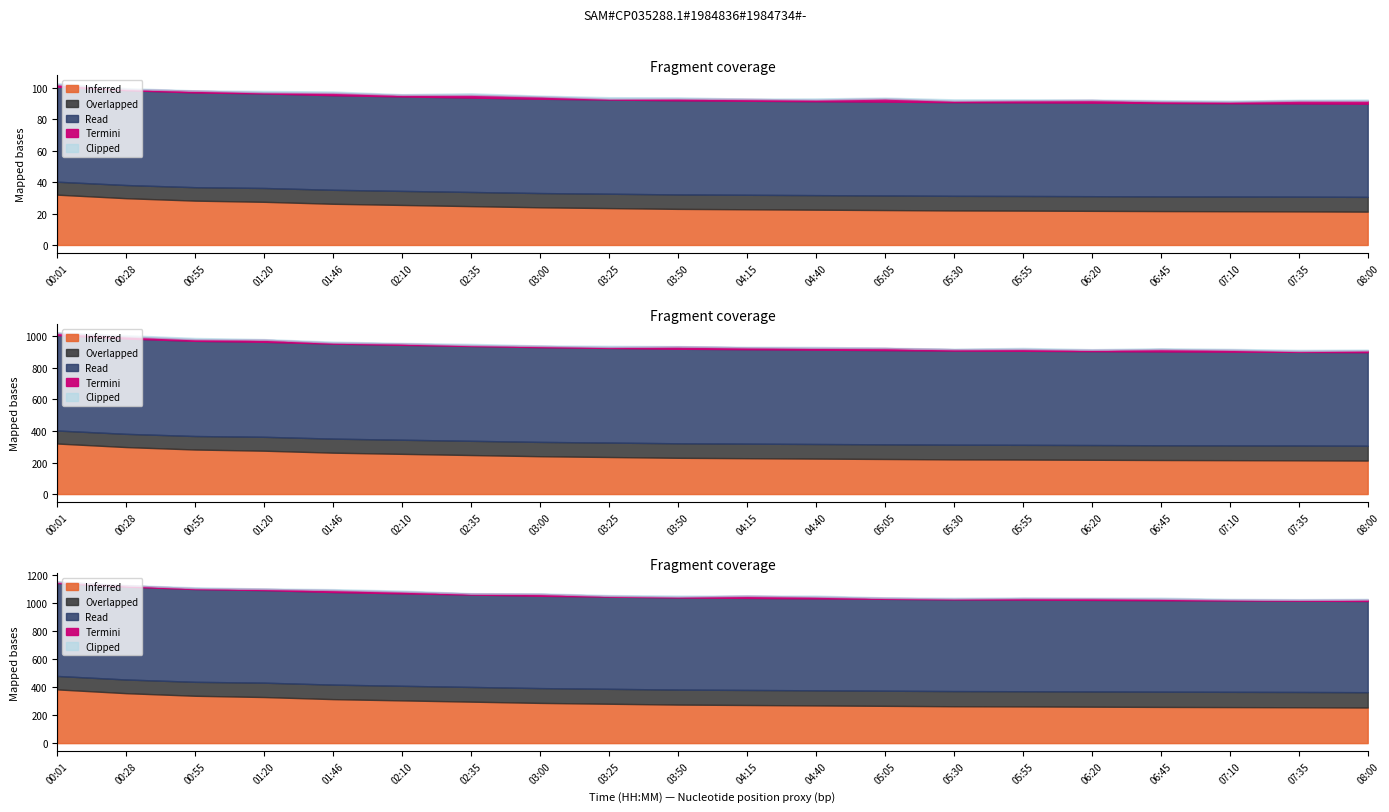

True or false: humidity has more than 2 interior local peaks.

False